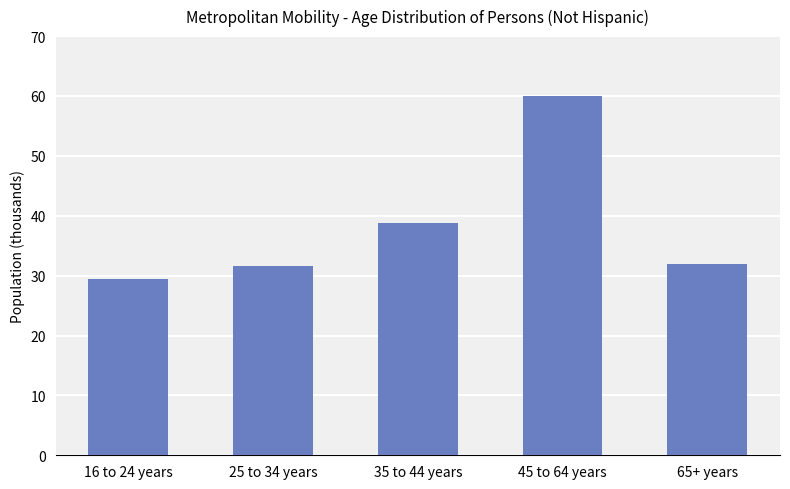

What is the difference between the values at 45 to 64 years and 65+ years?

28205